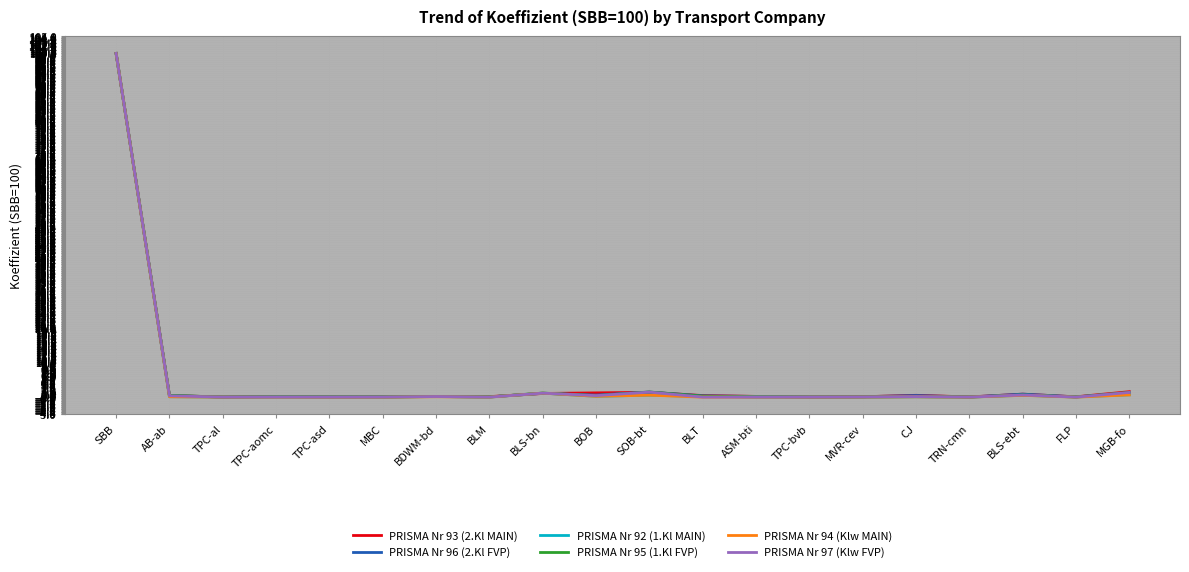

Is it true that PRISMA Nr 92 (1.Kl MAIN) equals 0.0 at FLP?

True